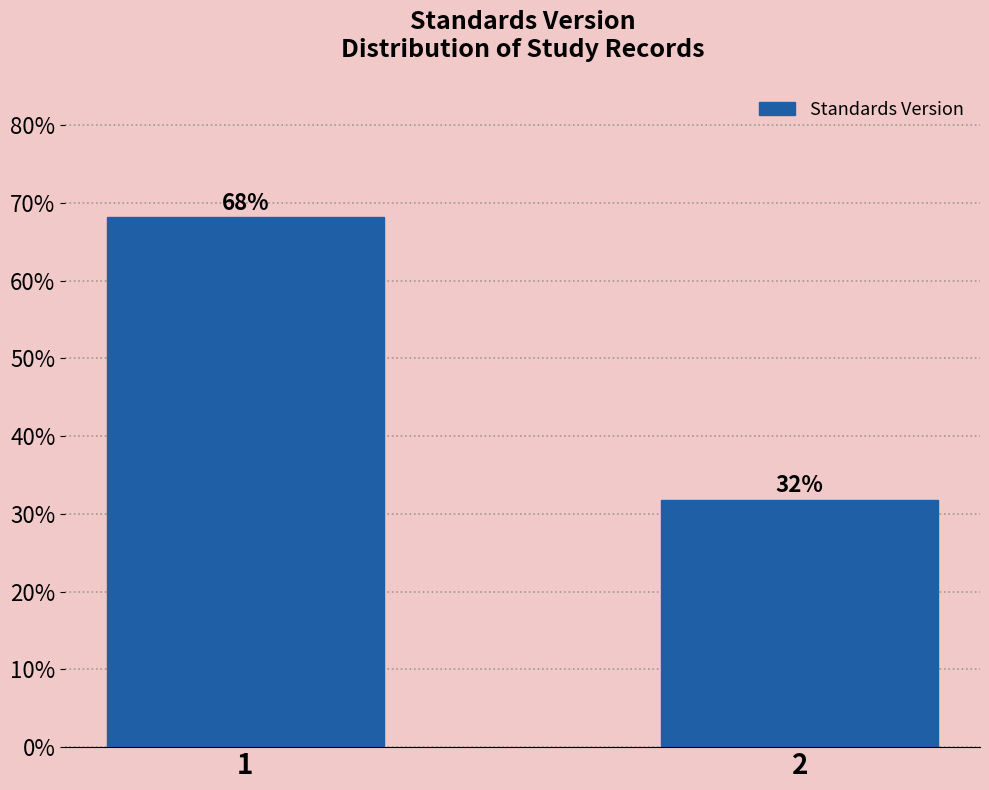

What is the approximate value at 1?

68.2